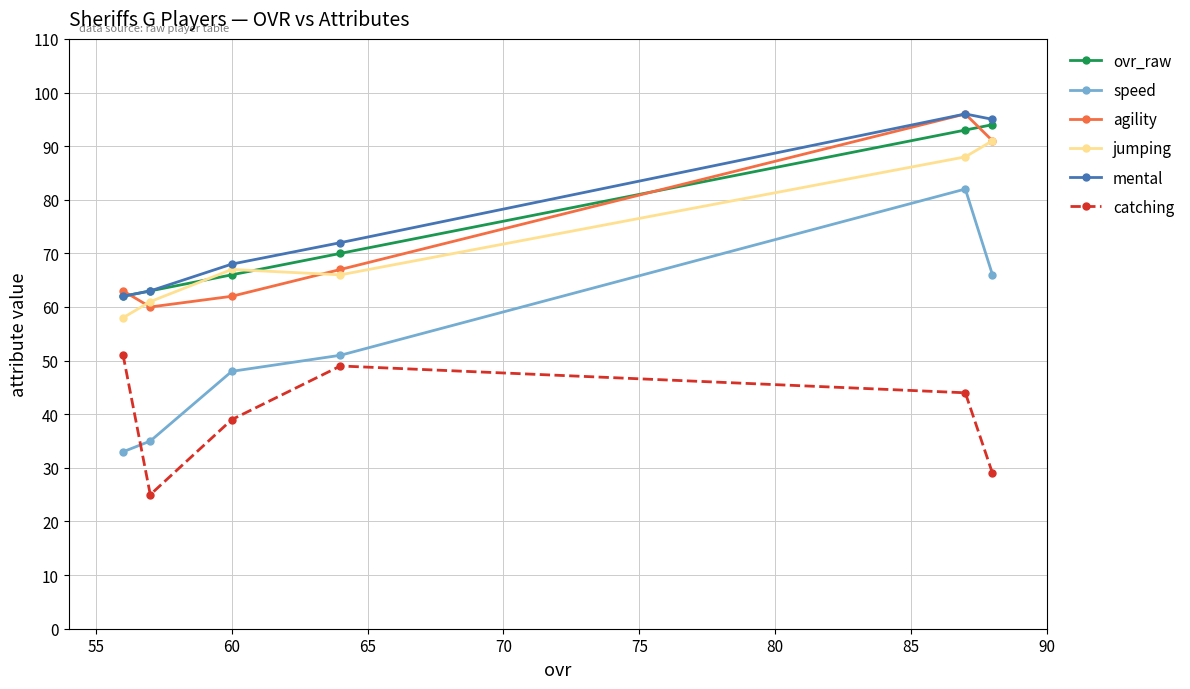

At how many categories does at least one series exceed 41?

6